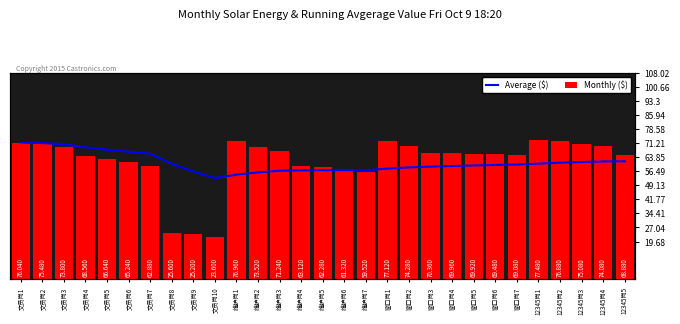

What is the difference between the second highest and second lowest values in the Average ($) series?

17.6